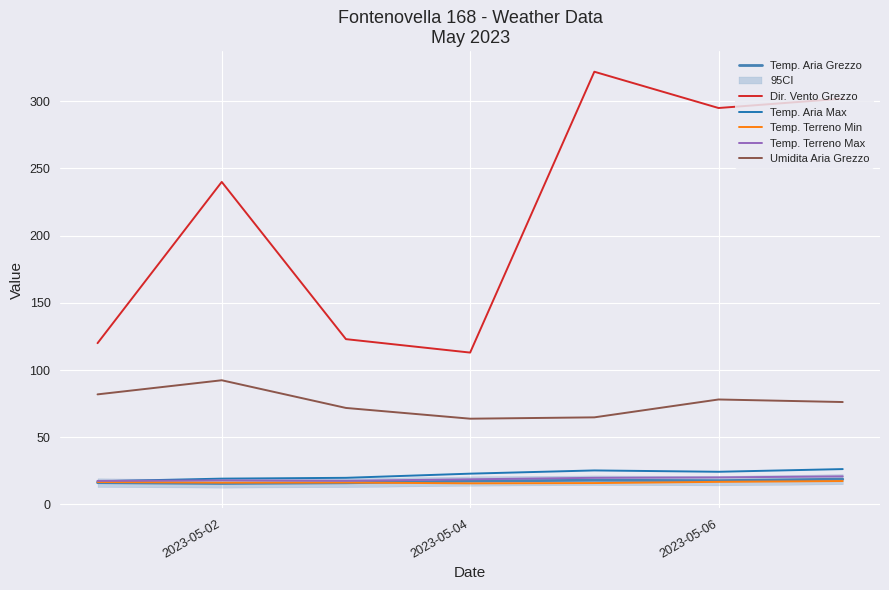

True or false: Temp. Terreno Max and Umidita Aria Grezzo cross at least once.

False